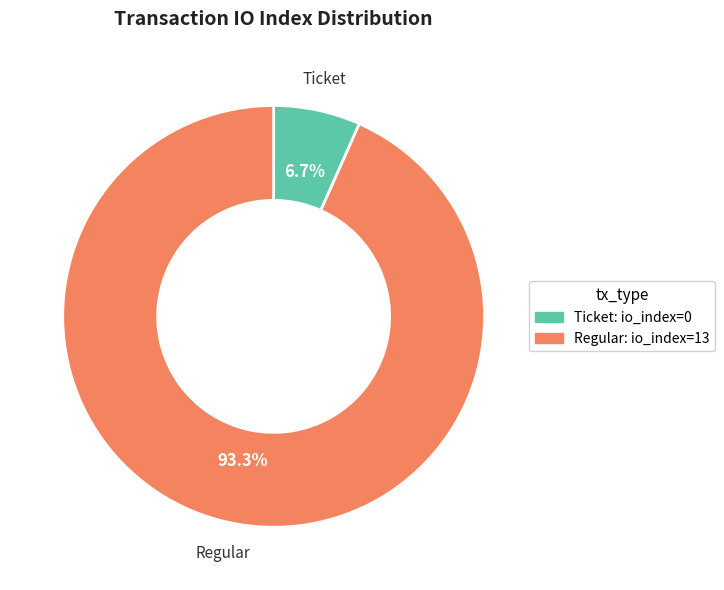

Which slice is the largest?

Regular: io_index=13